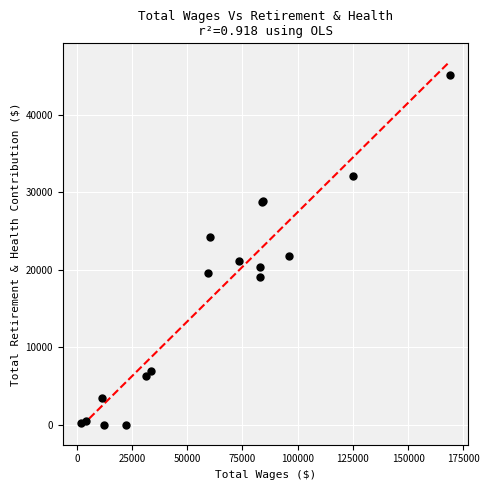

What Y value in the scatter plot is closest to 22551?

21841